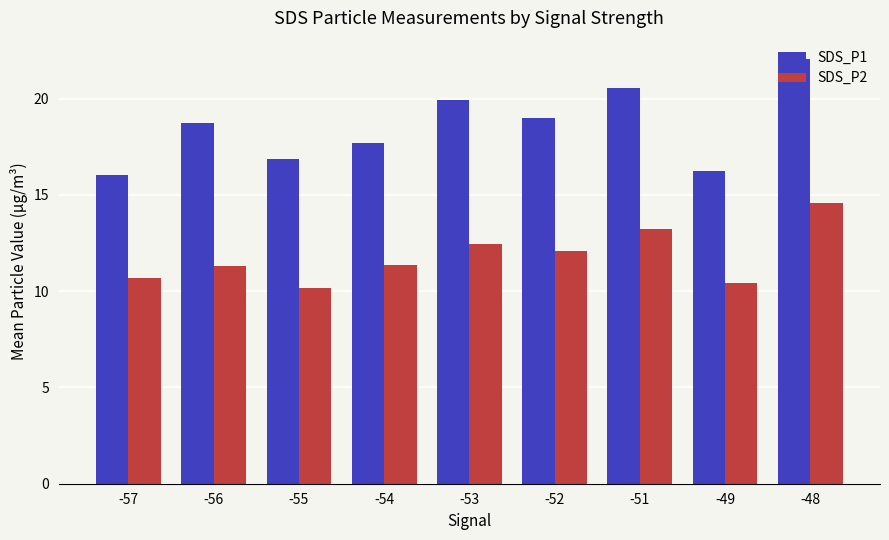

Between -54 and -52, which series saw the biggest shift?

SDS_P1